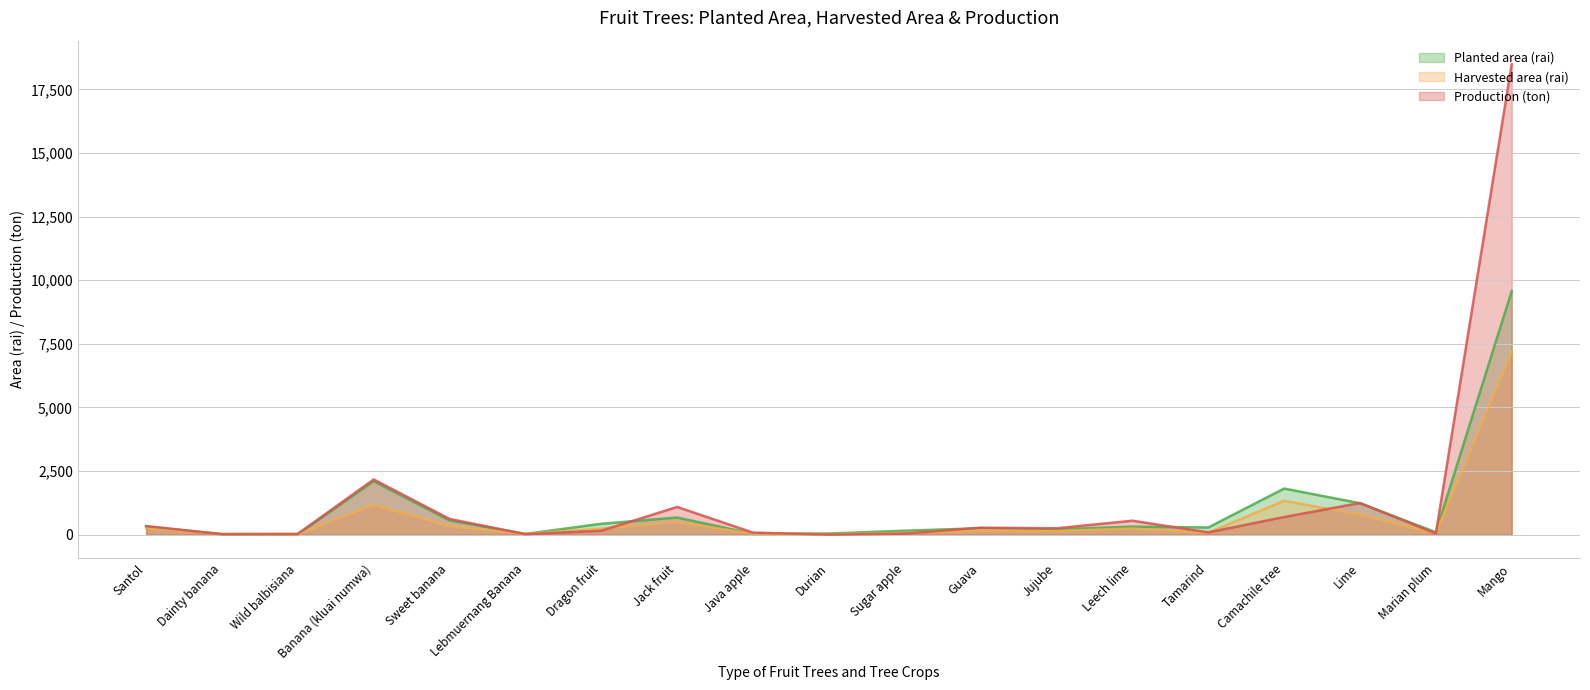

Reading left to right, list all the values displayed in this chart.

Planted area (rai): Santol=317.0	Dainty banana=27.0	Wild balbisiana=18.0	Banana (kluai numwa)=2105.0	Sweet banana=565.0	Lebmuernang Banana=32.0	Dragon fruit=431.0	Jack fruit=677.0	Java apple=34.0	Durian=47.5	Sugar apple=159.0	Guava=256.0	Jujube=211.0	Leech lime=319.0	Tamarind=285.0	Camachile tree=1815.0	Lime=1239.0	Marian plum=98.0	Mango=9577.0
Harvested area (rai): Santol=253.0	Dainty banana=26.0	Wild balbisiana=18.0	Banana (kluai numwa)=1175.0	Sweet banana=335.0	Lebmuernang Banana=30.0	Dragon fruit=240.0	Jack fruit=496.0	Java apple=34.0	Durian=16.0	Sugar apple=73.0	Guava=175.0	Jujube=145.0	Leech lime=244.0	Tamarind=80.0	Camachile tree=1335.0	Lime=786.0	Marian plum=60.0	Mango=7203.0
Production (ton): Santol=343.1	Dainty banana=21.3	Wild balbisiana=35.8	Banana (kluai numwa)=2172.6	Sweet banana=621.1	Lebmuernang Banana=20.6	Dragon fruit=156.5	Jack fruit=1091.2	Java apple=84.0	Durian=5.0	Sugar apple=43.8	Guava=277.4	Jujube=254.2	Leech lime=551.2	Tamarind=92.4	Camachile tree=695.5	Lime=1246.6	Marian plum=48.0	Mango=18490.1